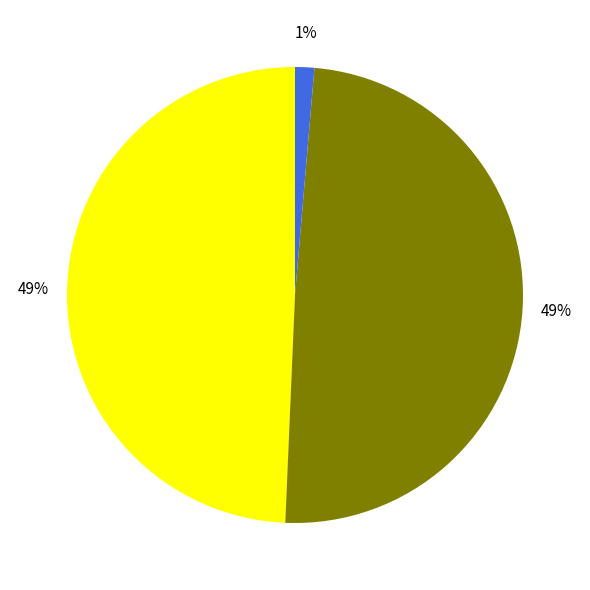

To the nearest percent, what is the average slice percentage?

33%